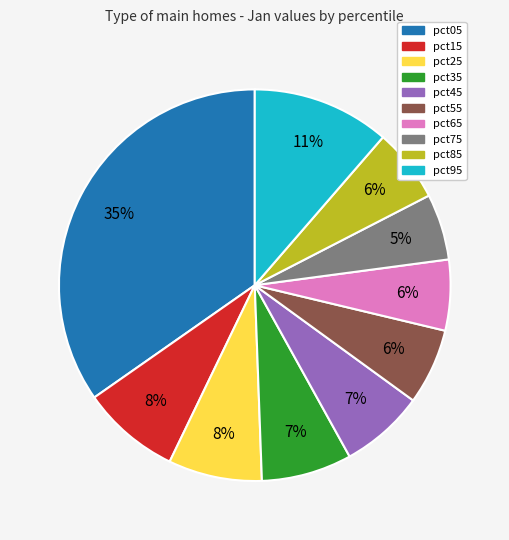

Is it true that pct55 is 18% of the pie?

False